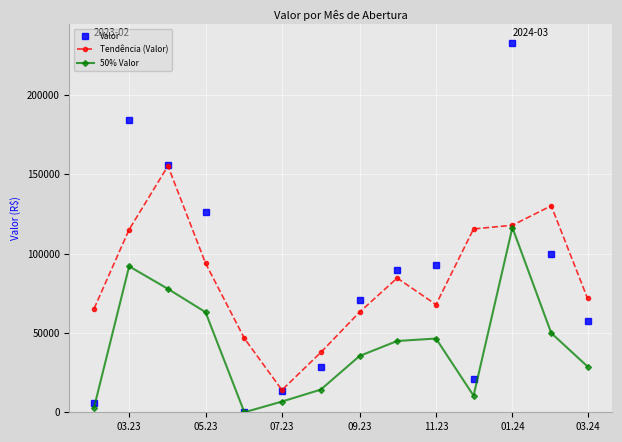

What is the maximum value for 50% Valor?

116370.8